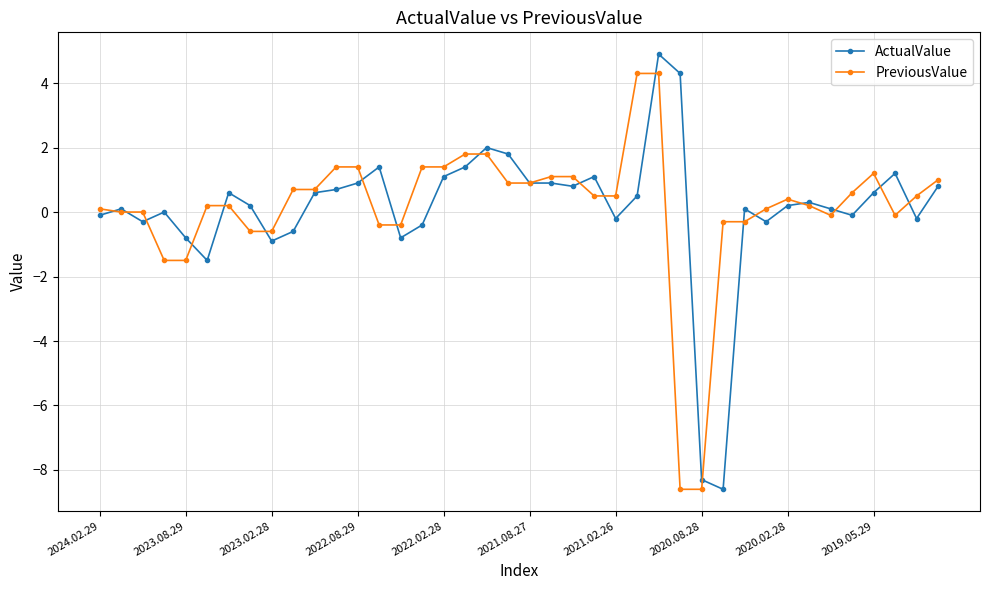

True or false: PreviousValue has more than 1 interior local peaks.

True